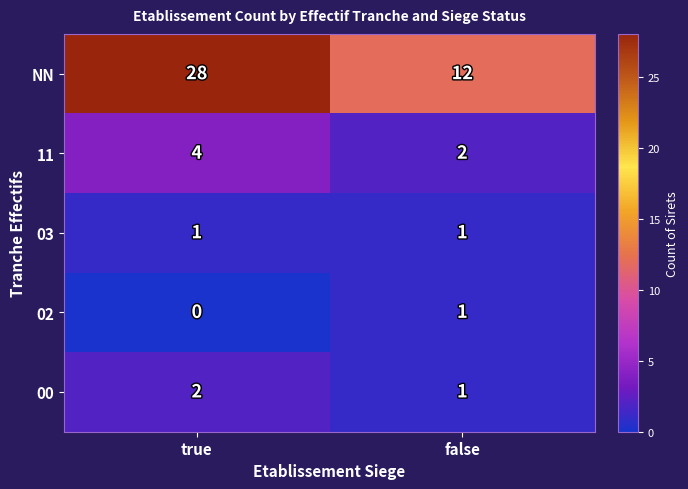

The 03 series shows 1 at true. True or false?

True